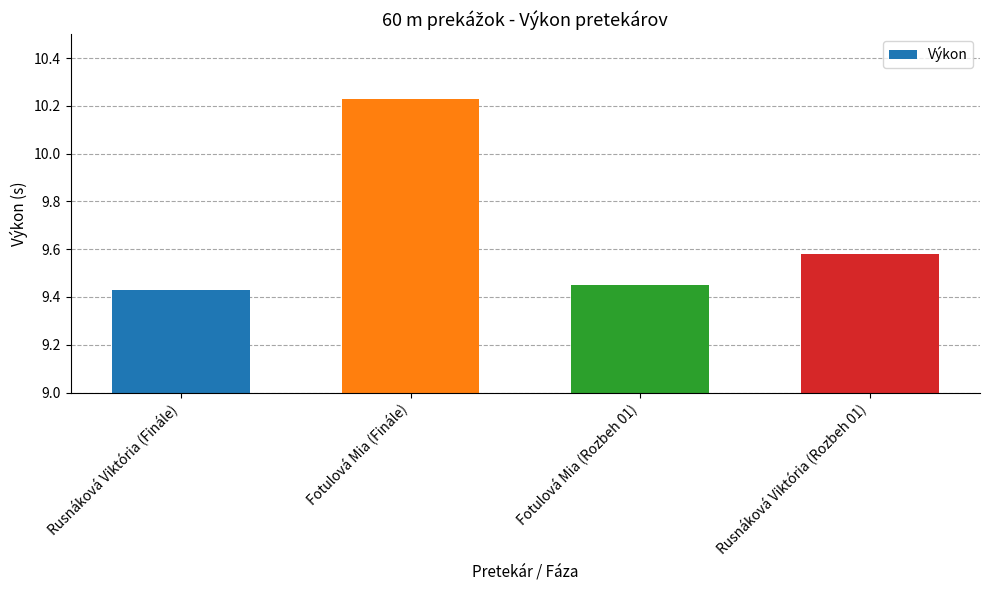

Which label corresponds to the largest value in the chart?

Fotulová Mia (Finále)